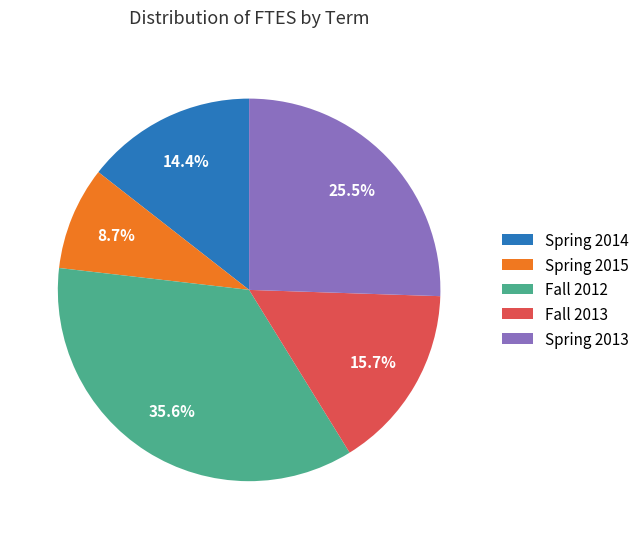

Which category has the smallest portion of the pie?

Spring 2015